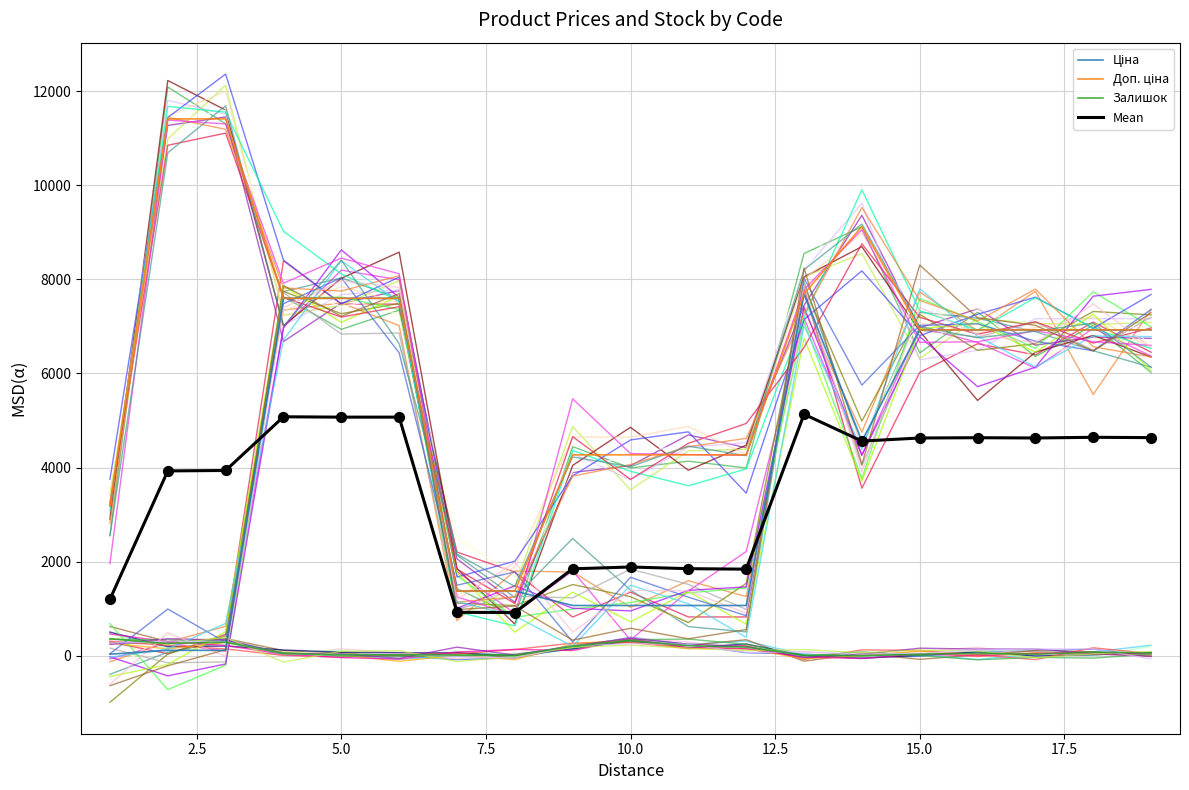

Which series reaches the minimum Y coordinate?

Залишок